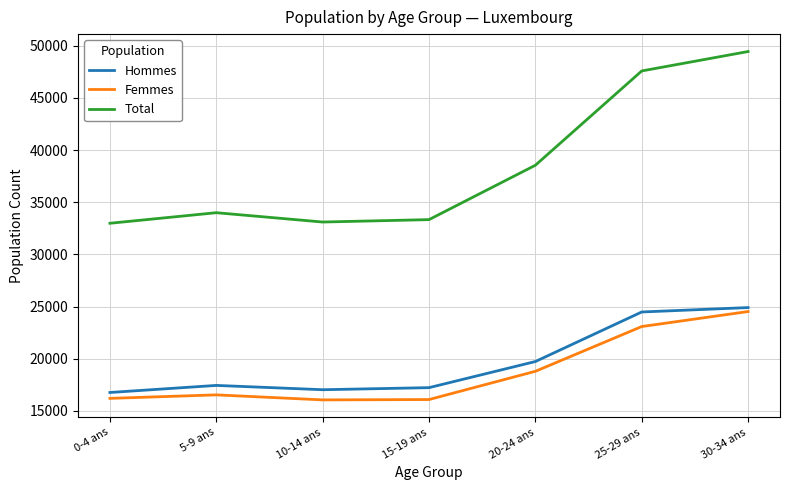

True or false: Femmes and Hommes intersect in this chart.

False